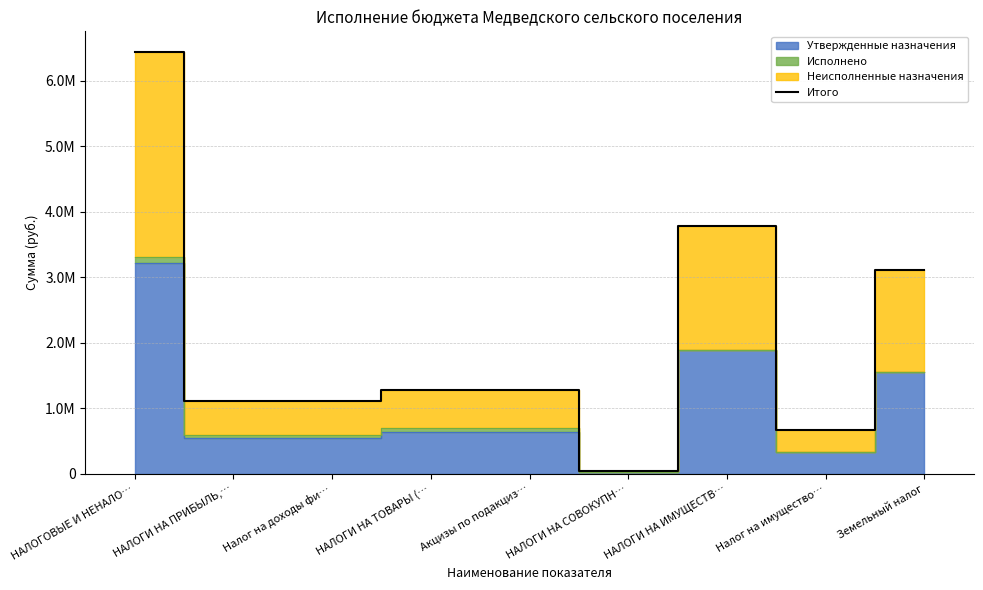

Which label corresponds to the smallest value in the chart?

НАЛОГИ НА СОВОКУПН…